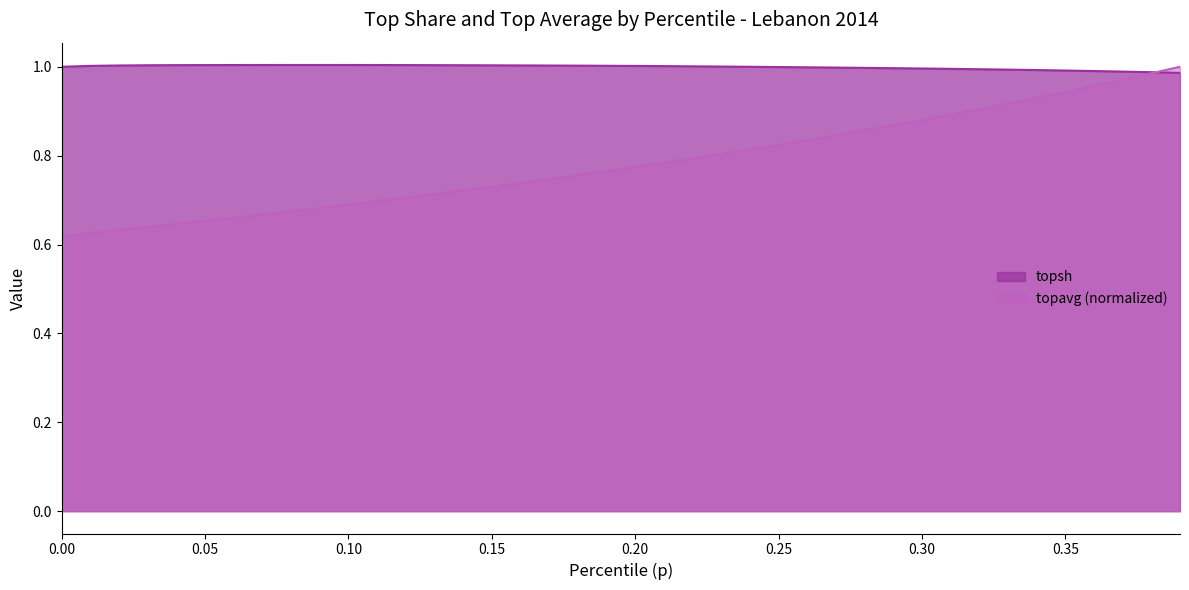

Which series ends up on top after the final intersection of topavg and topsh?

topavg